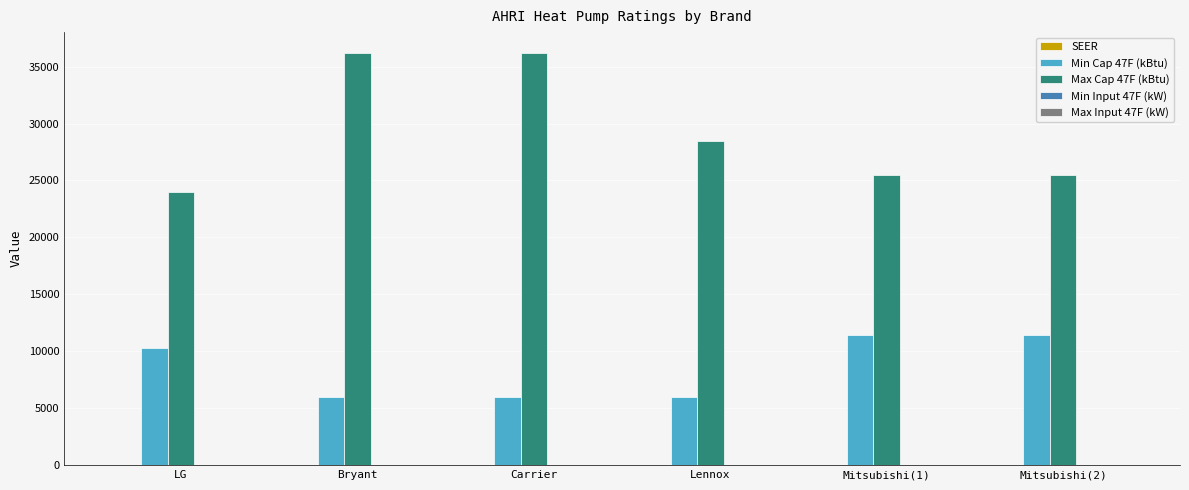

Count the Max Cap 47F (kBtu) values in the range 25500 to 36220.

5